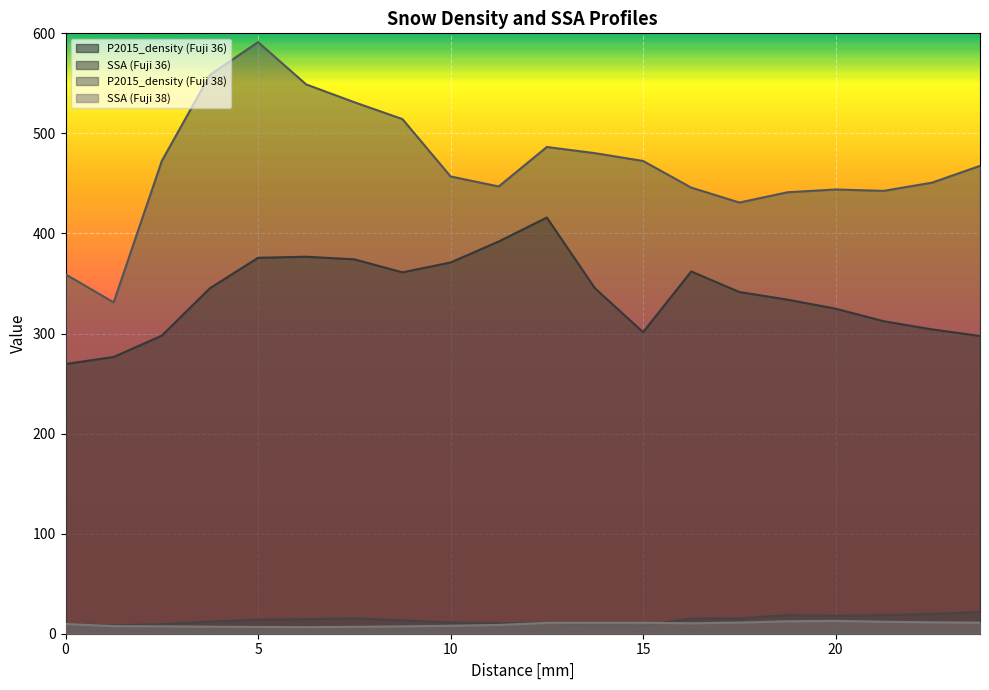

Which category has the highest value in the SSA (Fuji 36) series?

23.75